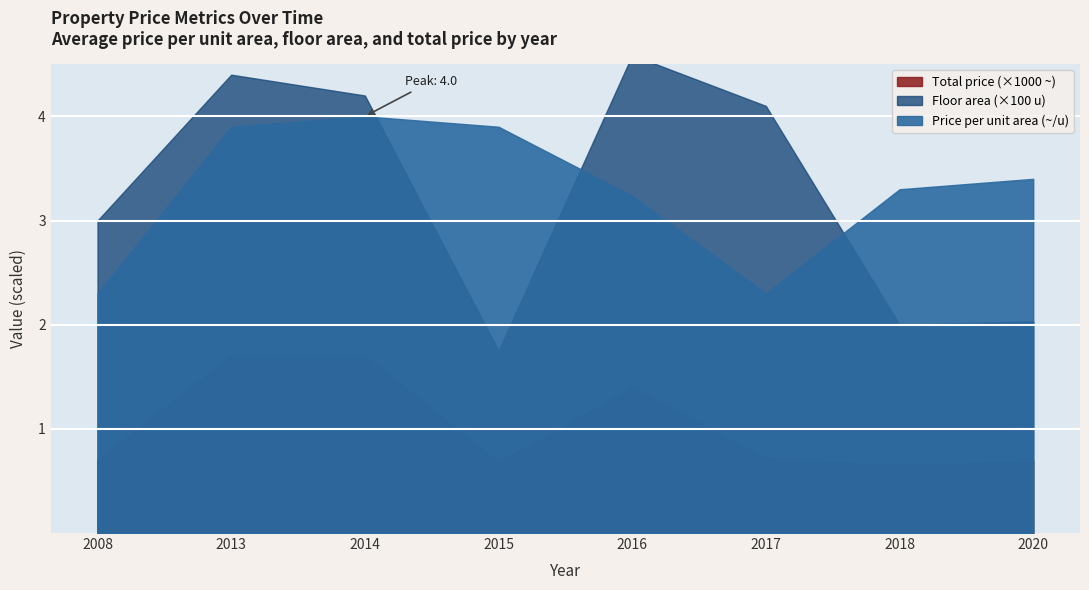

True or false: Price per area (~/unit) and Floor area (u) intersect in this chart.

False